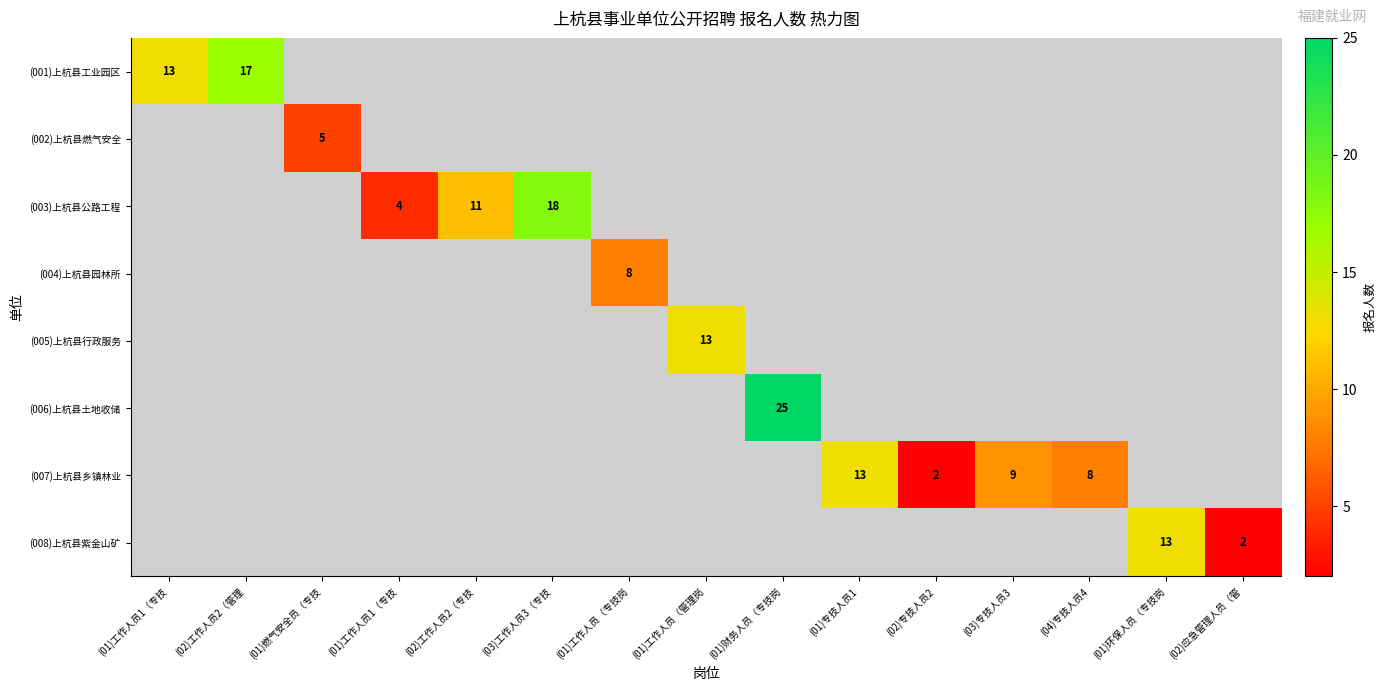

At which category does the chart reach its peak across all series?

(01)财务人员（专技岗